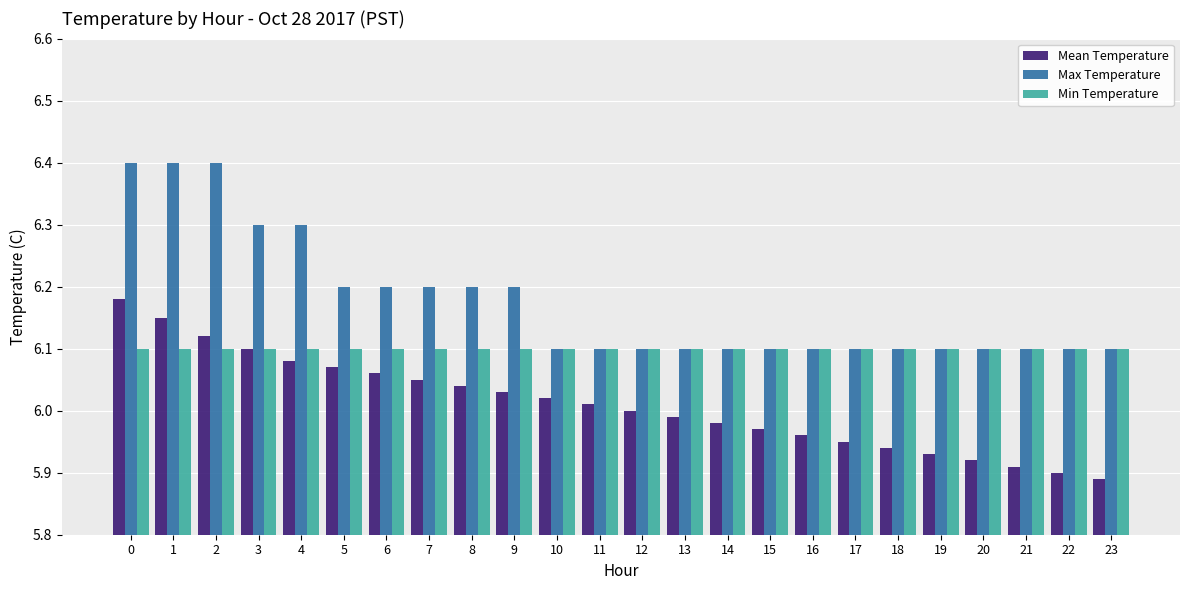

Is the value of Min Temperature at 13 greater than the value of Mean Temperature at 21?

Yes